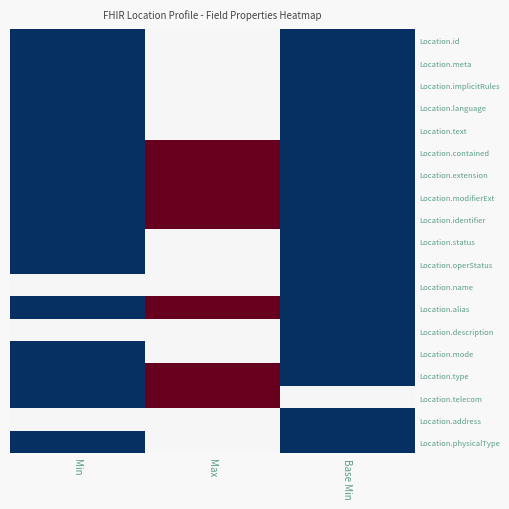

Reading left to right, transcribe all the data shown in this chart.

Location.id: Min=0	Max=1	Base Min=0
Location.meta: Min=0	Max=1	Base Min=0
Location.implicitRules: Min=0	Max=1	Base Min=0
Location.language: Min=0	Max=1	Base Min=0
Location.text: Min=0	Max=1	Base Min=0
Location.contained: Min=0	Max=2	Base Min=0
Location.extension: Min=0	Max=2	Base Min=0
Location.modifierExt: Min=0	Max=2	Base Min=0
Location.identifier: Min=0	Max=2	Base Min=0
Location.status: Min=0	Max=1	Base Min=0
Location.operStatus: Min=0	Max=1	Base Min=0
Location.name: Min=1	Max=1	Base Min=0
Location.alias: Min=0	Max=2	Base Min=0
Location.description: Min=1	Max=1	Base Min=0
Location.mode: Min=0	Max=1	Base Min=0
Location.type: Min=0	Max=2	Base Min=0
Location.telecom: Min=0	Max=2	Base Min=1
Location.address: Min=1	Max=1	Base Min=0
Location.physicalType: Min=0	Max=1	Base Min=0